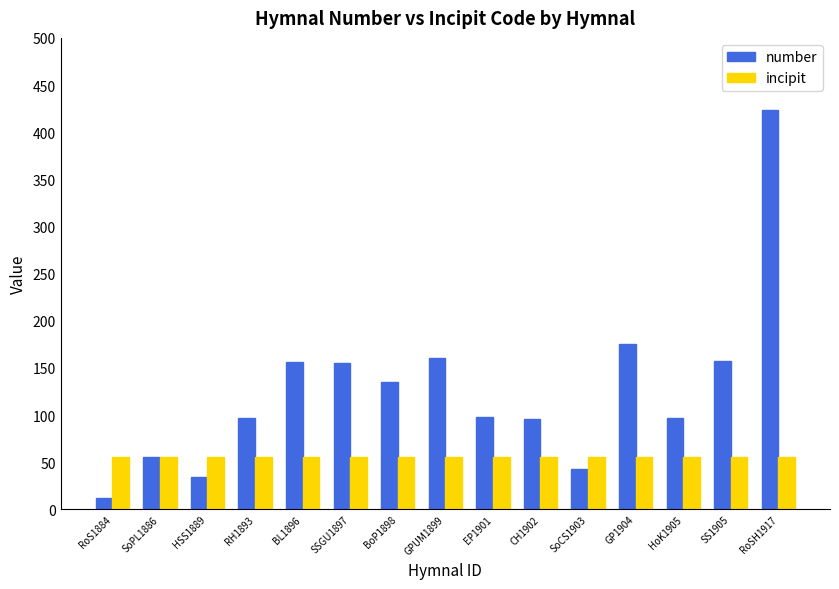

What is the spread (max minus min) of values at RH1893?

42